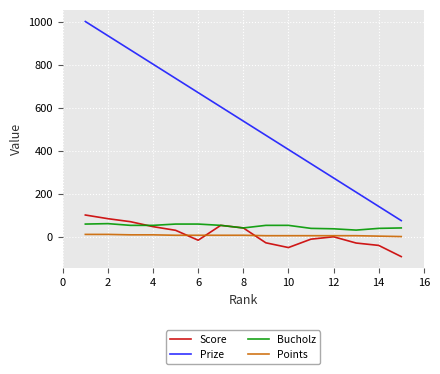

True or false: Points and Prize intersect in this chart.

False